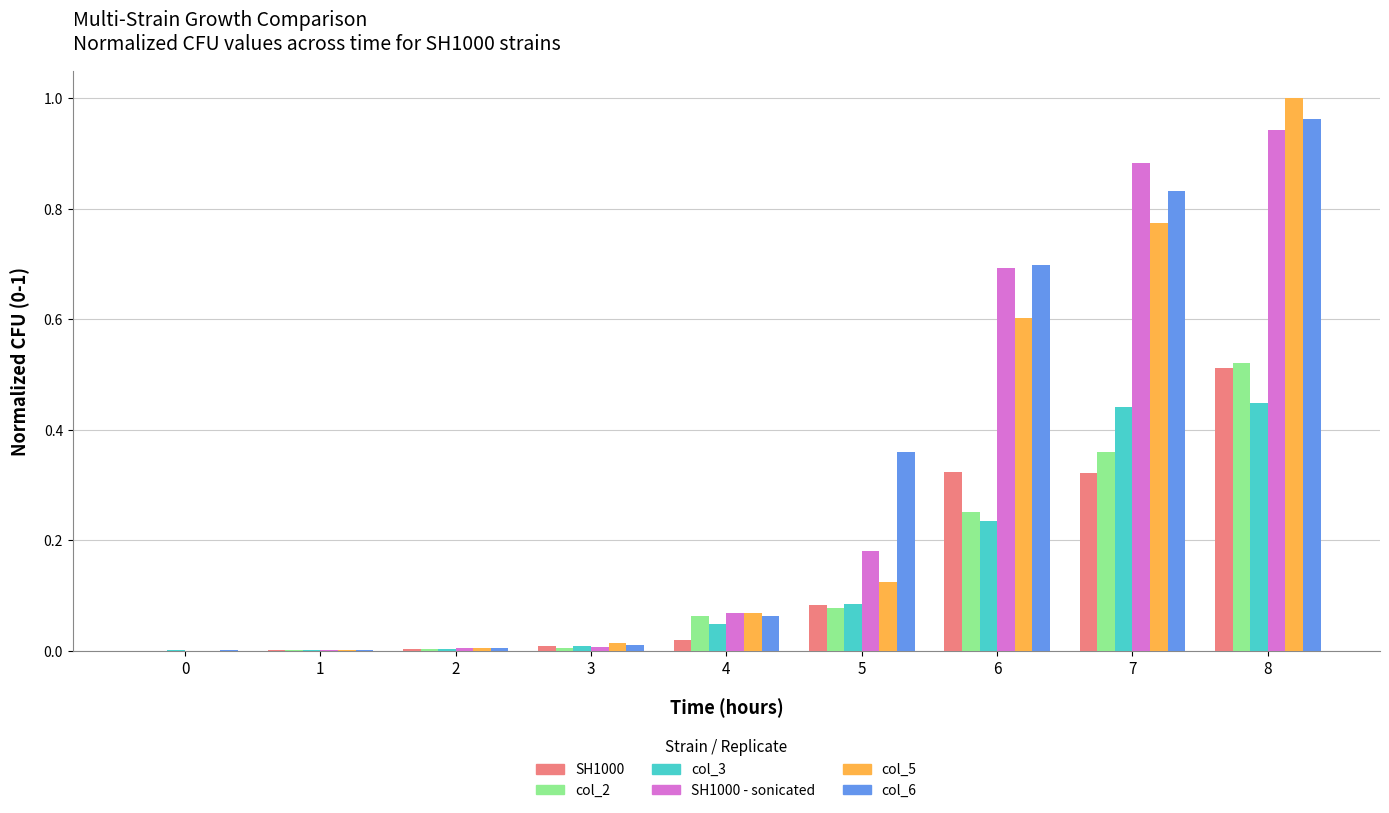

Which category has the highest value across all series?

8